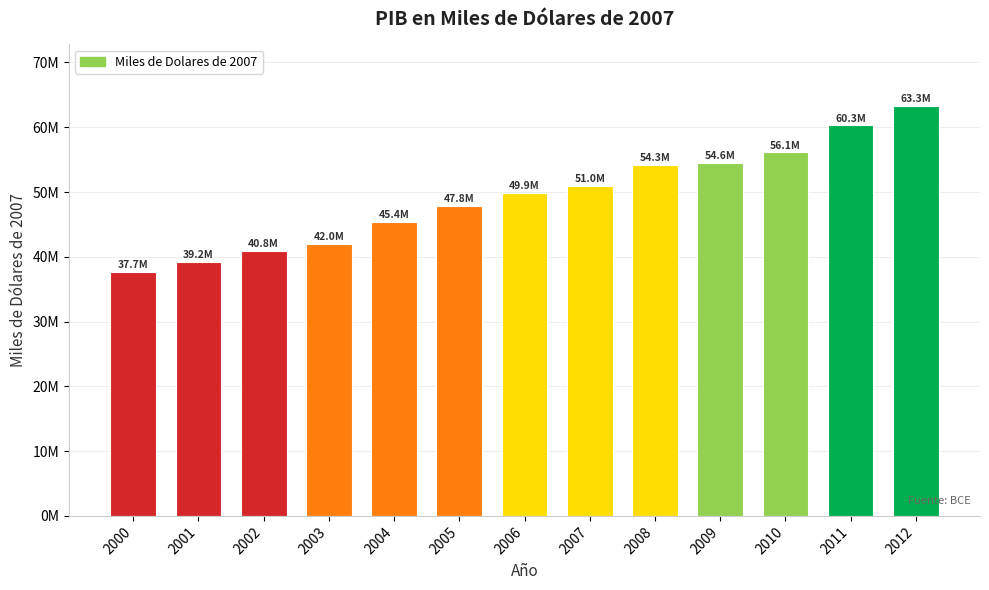

What is the average value?

49416128